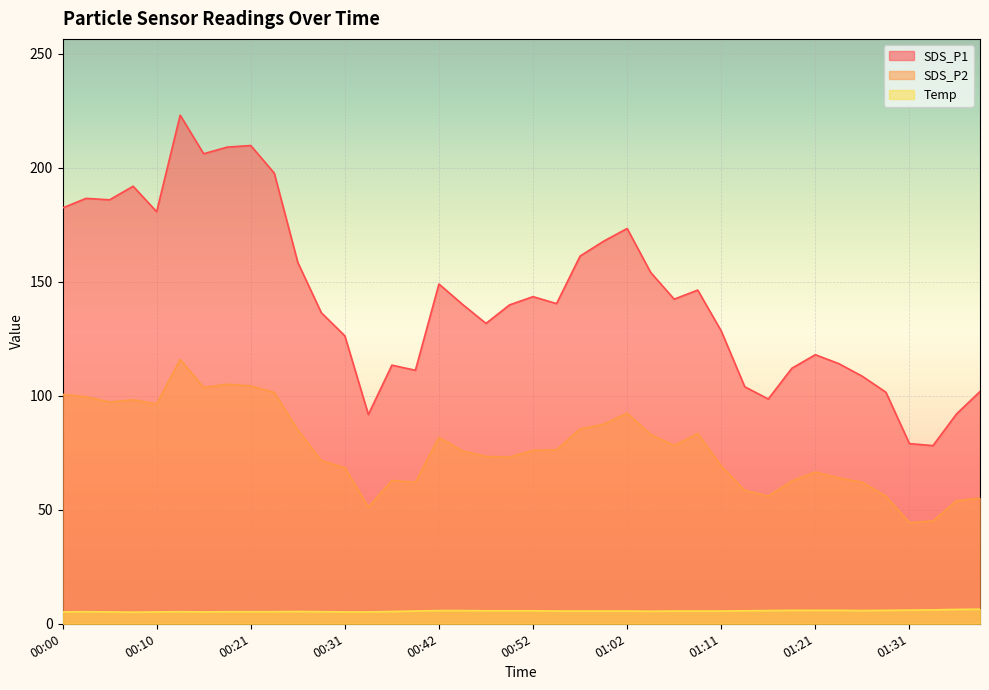

Rank the series by their maximum value, from highest to lowest.

SDS_P1, SDS_P2, Temp